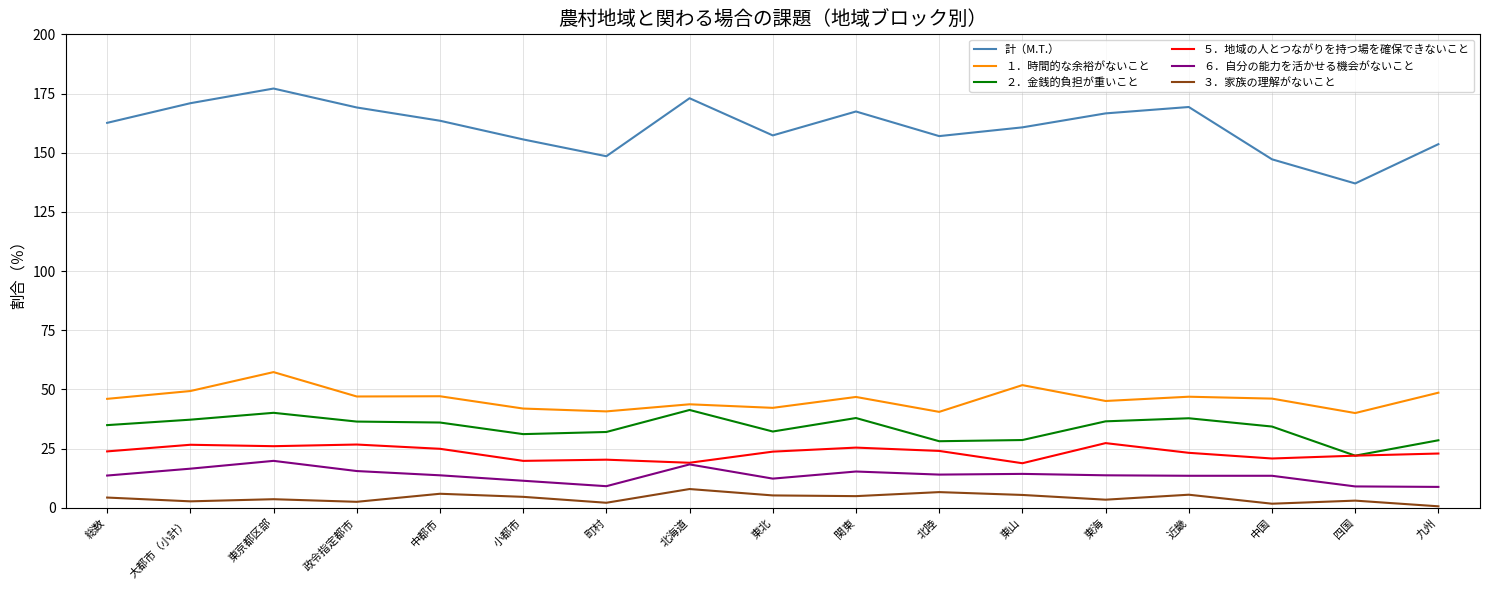

The ２．金銭的負担が重いこと series shows 37.9 at 関東. True or false?

True